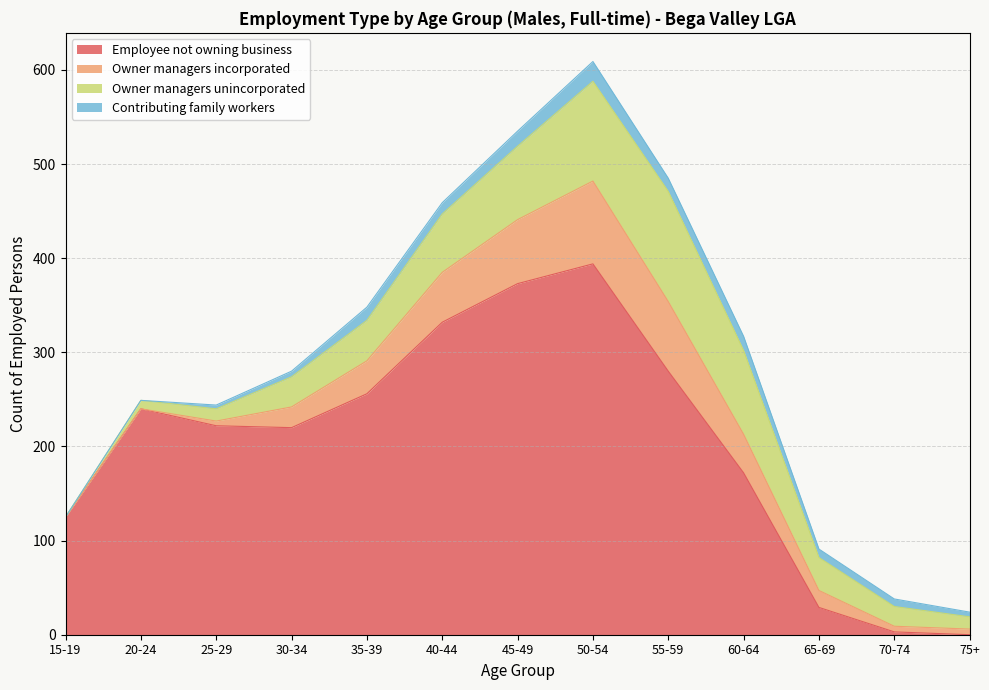

At which label does Owner managers unincorporated reach its peak?

55-59